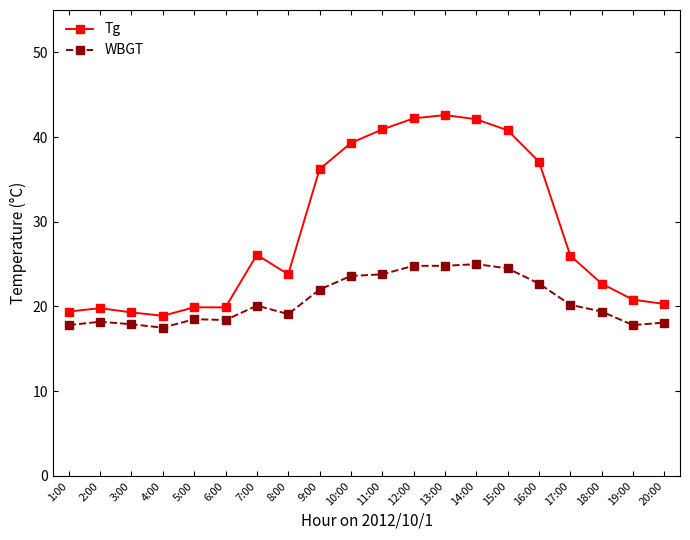

What is the difference between the maximum and minimum values in the Tg series?

23.7